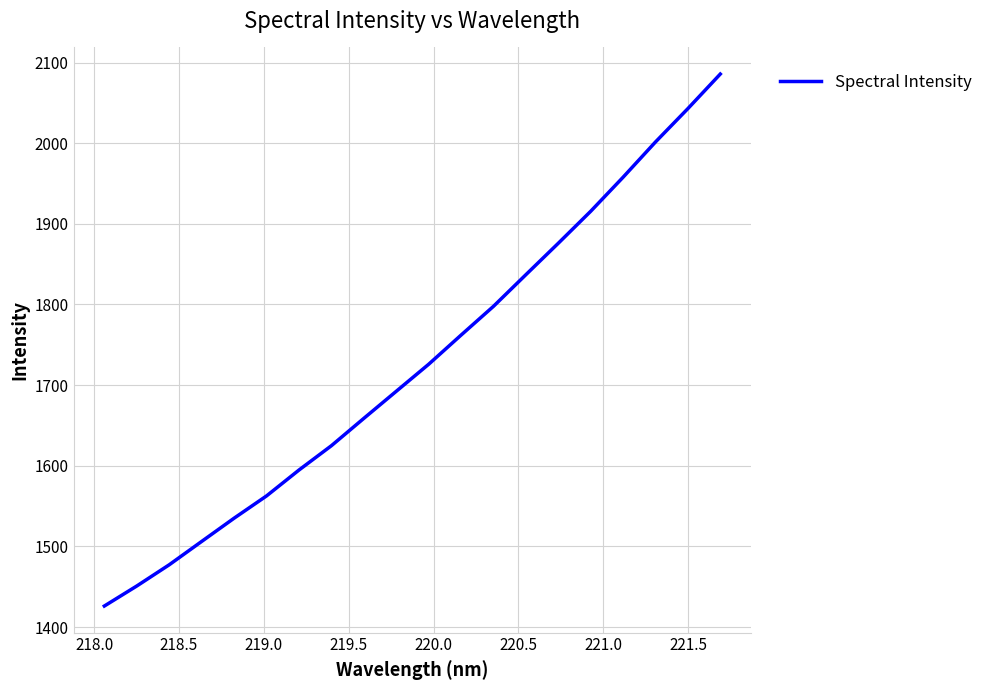

What is the maximum value shown in the chart?

2085.7